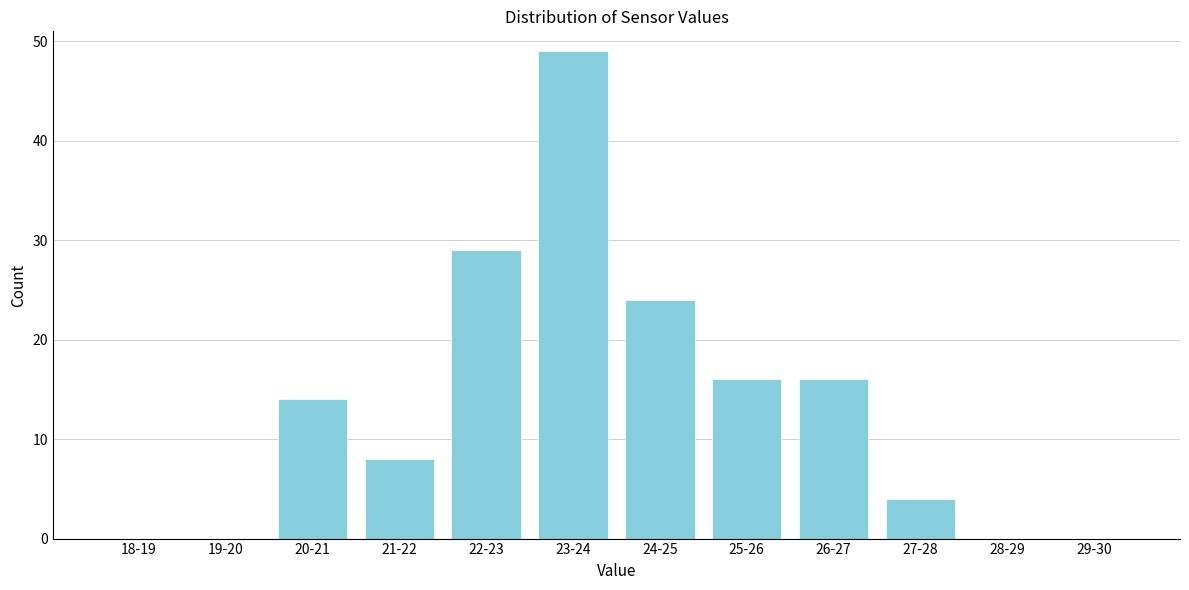

Reading right to left, what are all the values shown in this chart?

29-30=0	28-29=0	27-28=4	26-27=16	25-26=16	24-25=24	23-24=49	22-23=29	21-22=8	20-21=14	19-20=0	18-19=0